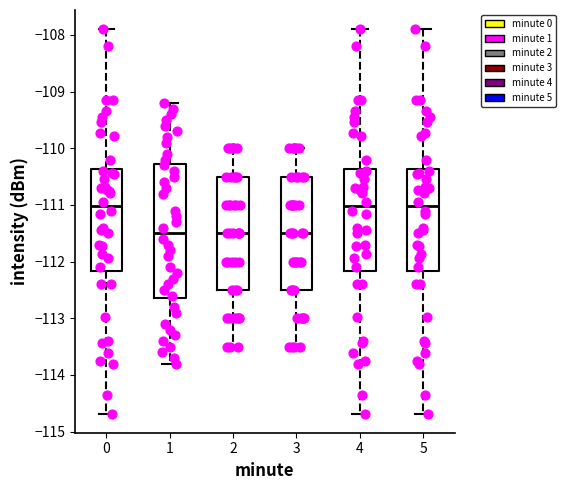

Reading left to right, read every box against the y-axis: the position of its median line, the range the box covers, and the ends of its whiskers. The values are not printed on the chart, so give them approximately, as read against the axis.

0: median -111.0, box -112.2 to -110.4, whiskers -114.7 to -107.9
1: median -111.5, box -112.6 to -110.3, whiskers -113.8 to -109.2
2: median -111.5, box -112.5 to -110.5, whiskers -113.5 to -110.0
3: median -111.5, box -112.5 to -110.5, whiskers -113.5 to -110.0
4: median -111.0, box -112.2 to -110.4, whiskers -114.7 to -107.9
5: median -111.0, box -112.2 to -110.4, whiskers -114.7 to -107.9